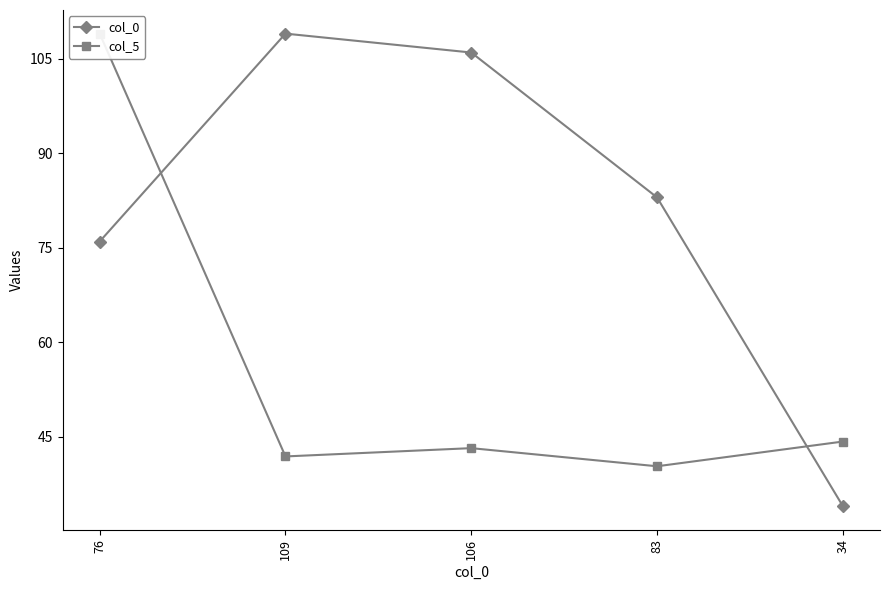

Is the value of col_5 at 76 greater than the value of col_0 at 109?

Yes